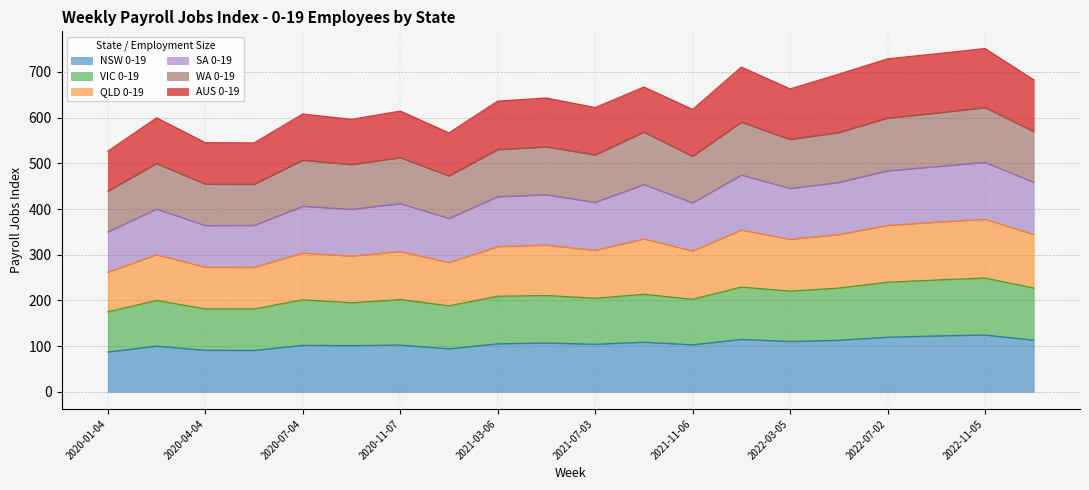

What is the total value across all series at 2022-11-05?

751.4